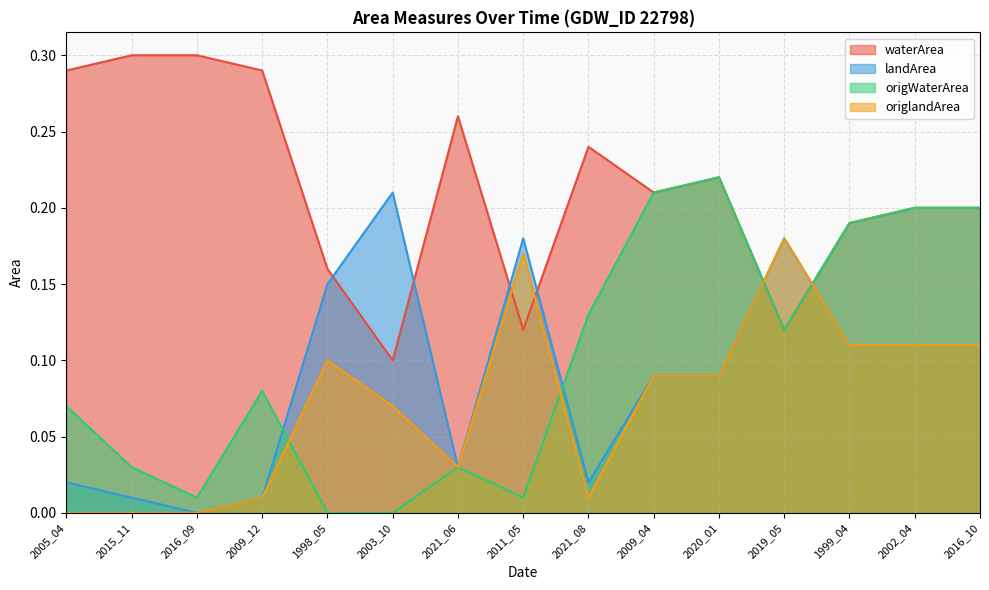

True or false: landArea and origlandArea intersect in this chart.

False